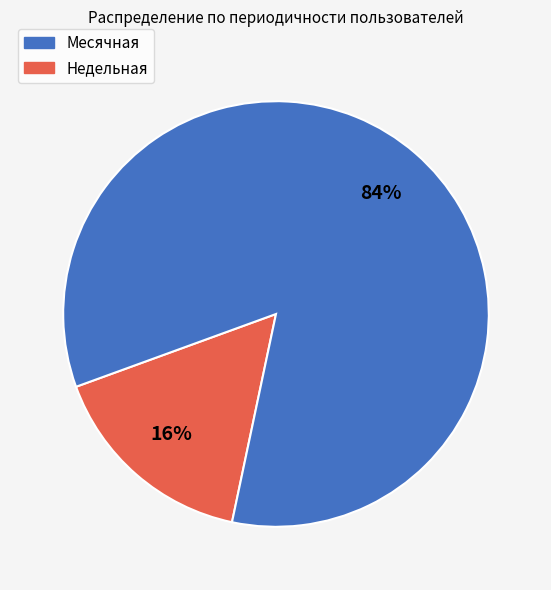

To the nearest percent, what is the average slice percentage?

50%